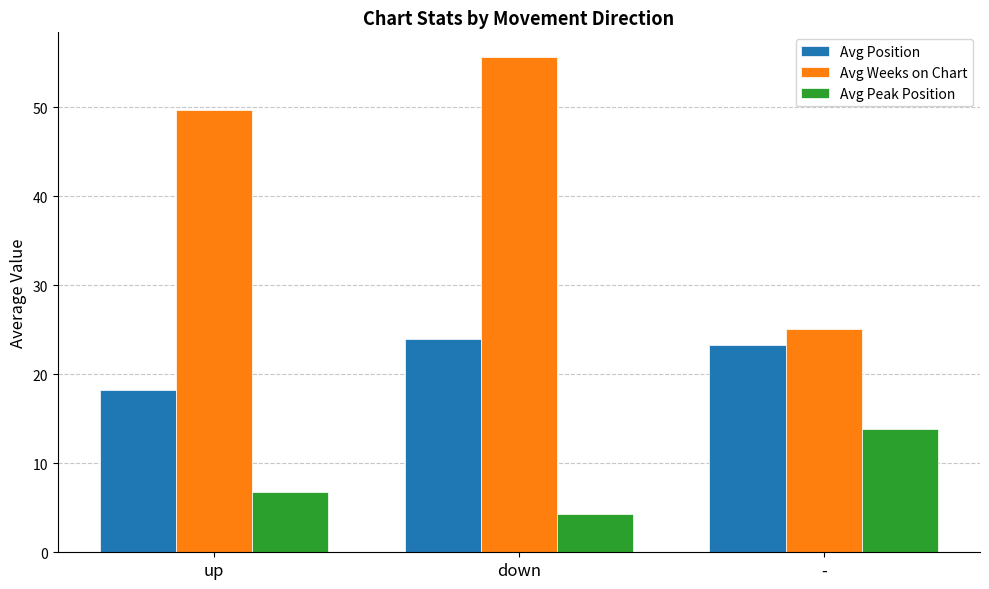

The Avg Position series shows 18.2 at up. True or false?

True